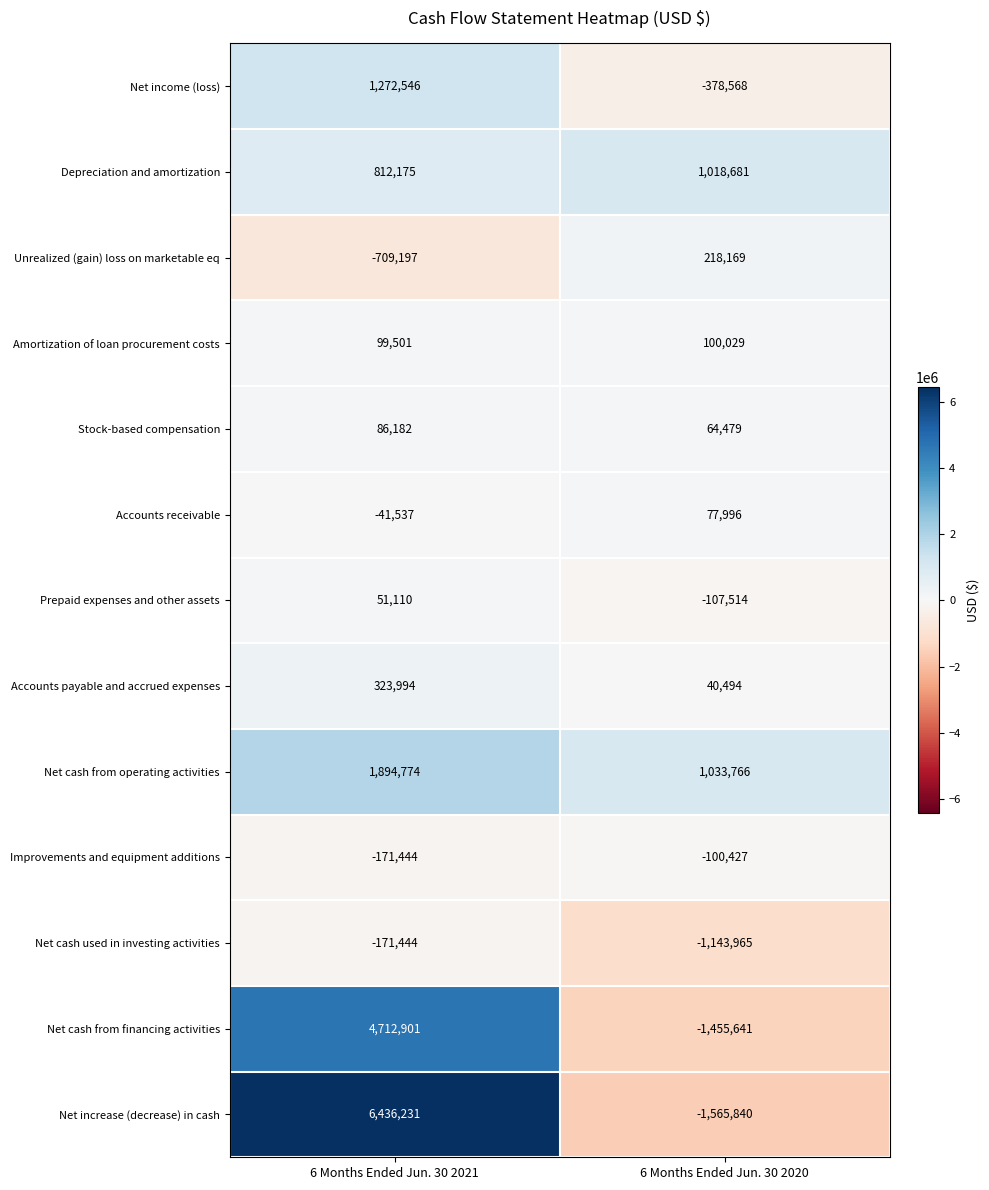

What is the total value across all series at 6 Months Ended Jun. 30 2021?

14595792